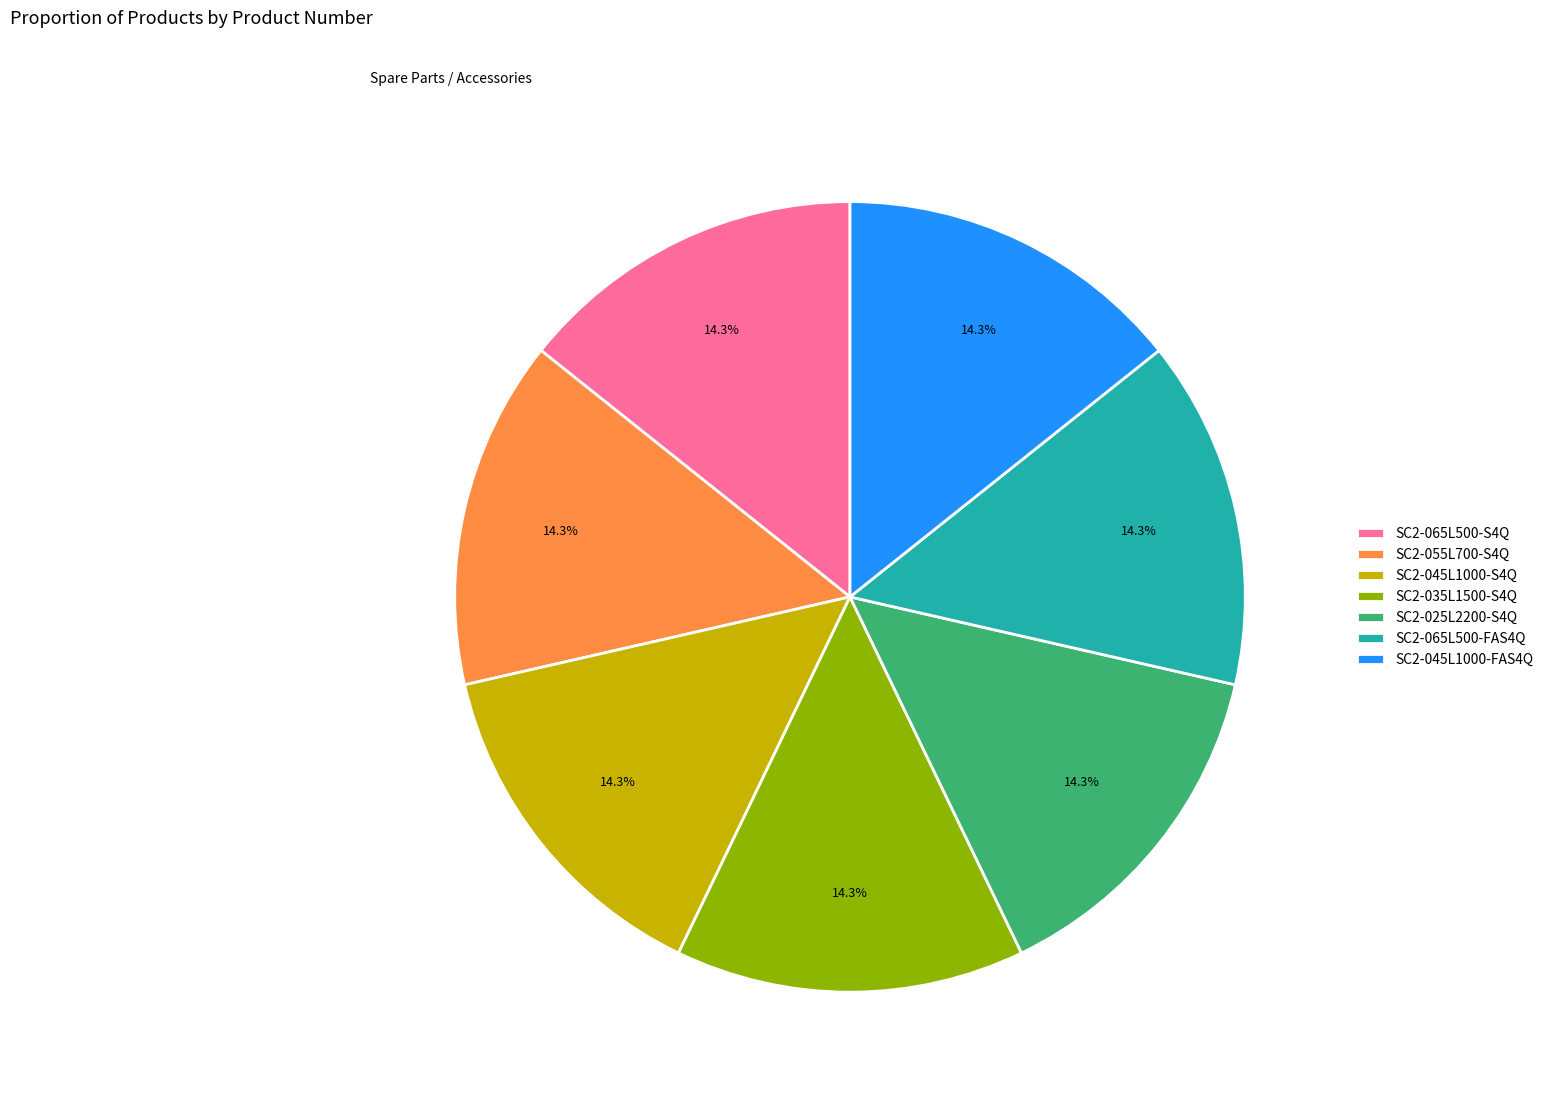

Count the number of slices in the pie.

7